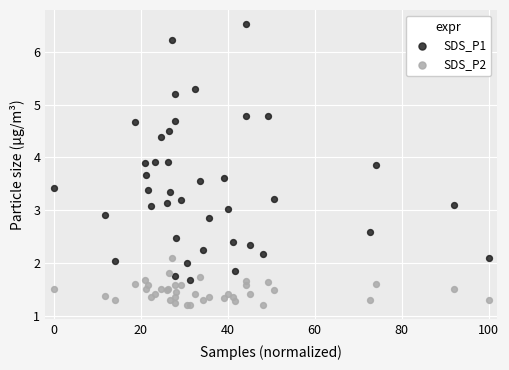

Which series contains the highest Y value?

SDS_P1